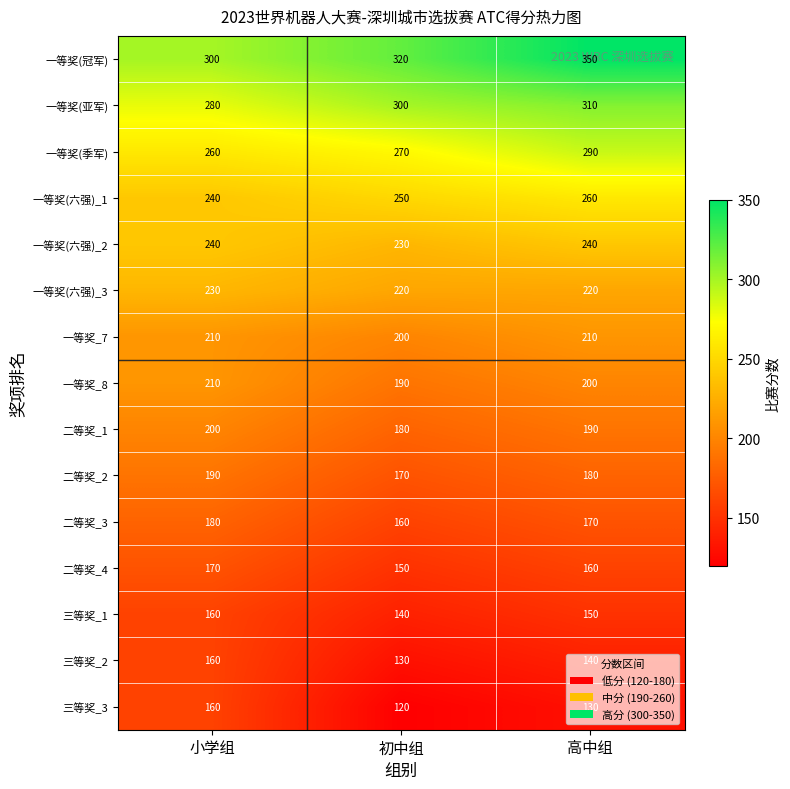

At which category is the sum across all series the highest?

高中组